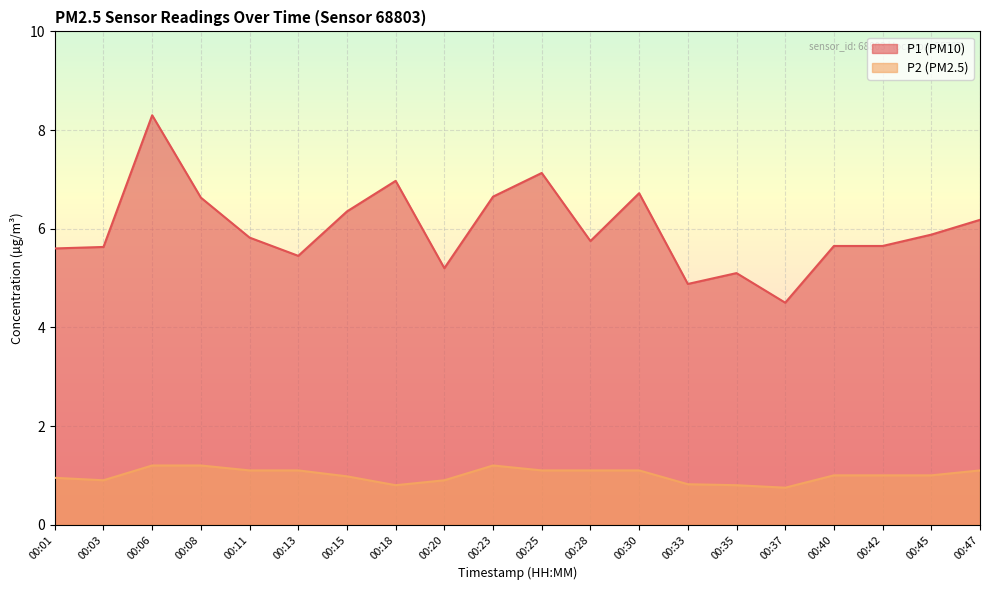

How many lines are shown in the chart?

2